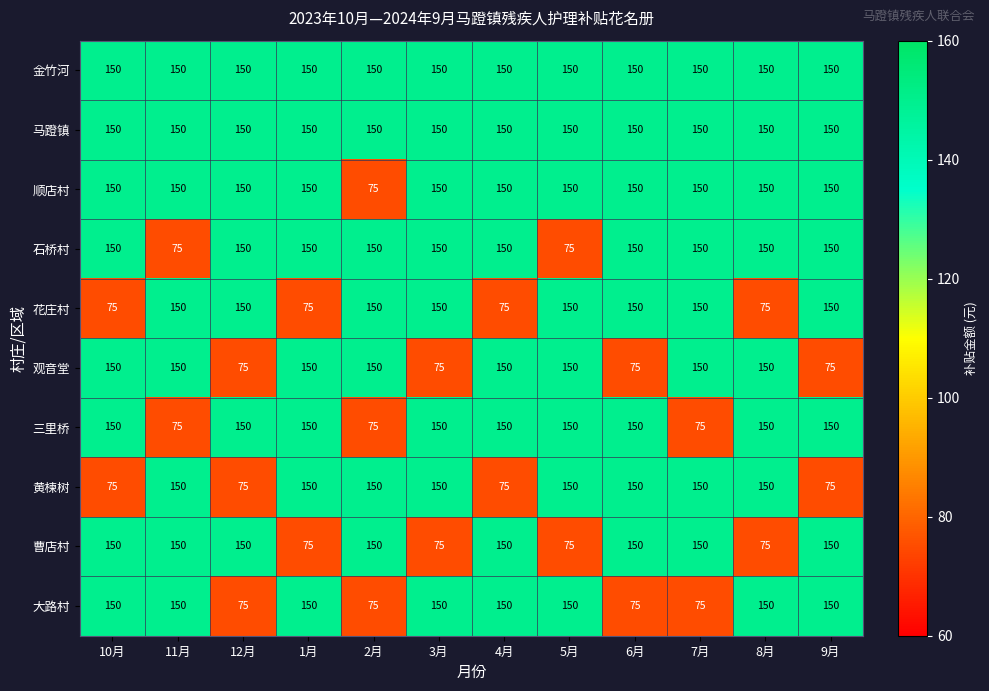

The value of 观音堂 at 2月 is 237. True or false?

False